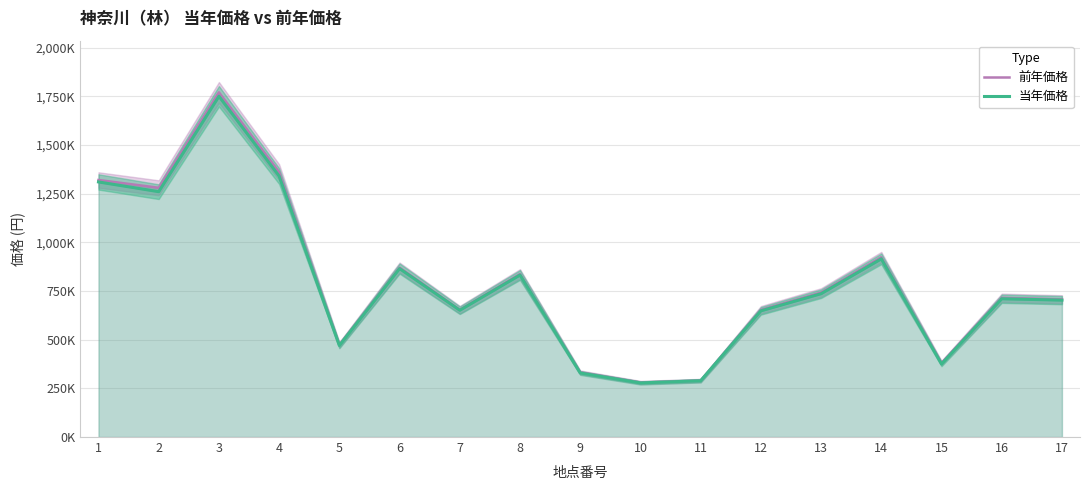

Reading right to left, what are all the values shown in this chart?

前年価格: 17=707000	16=715000	15=380000	14=923000	13=742000	12=653000	11=290000	10=280000	9=332000	8=837000	7=654000	6=870000	5=473000	4=1360000	3=1770000	2=1280000	1=1320000
当年価格: 17=703000	16=710000	15=375000	14=915000	13=736000	12=648000	11=289000	10=278000	9=329000	8=832000	7=651000	6=865000	5=470000	4=1340000	3=1750000	2=1260000	1=1310000